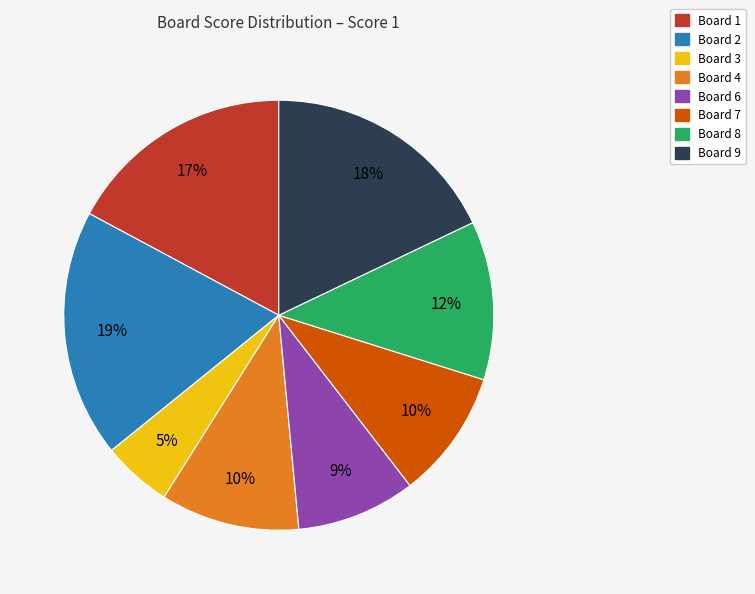

To the nearest percent, what is the average slice percentage?

12%